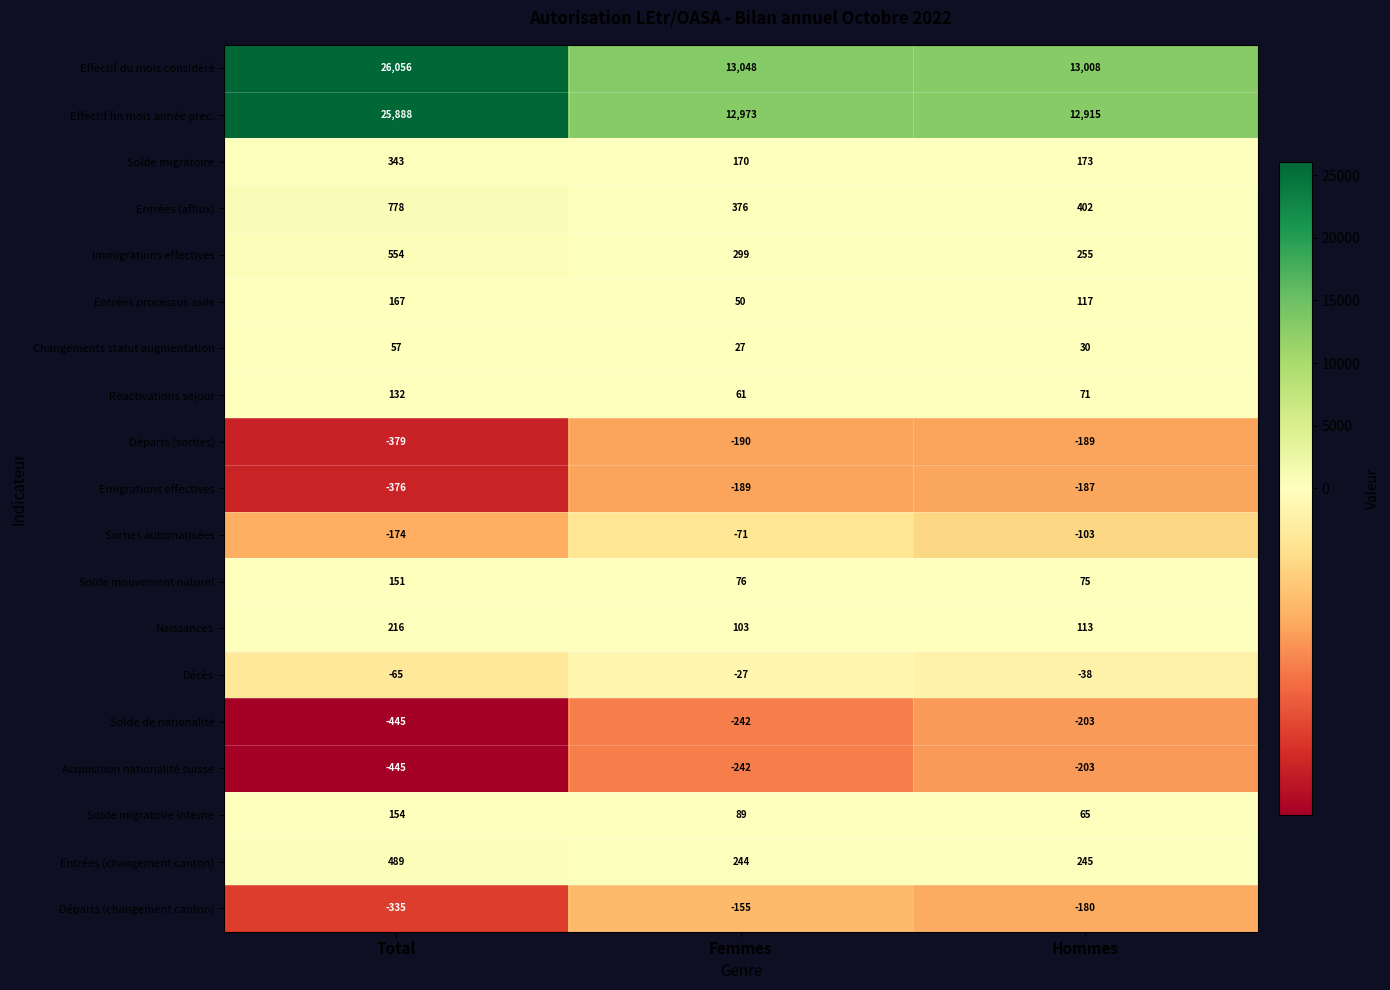

What is the difference between the Emigrations effectives values at Femmes and Total?

187